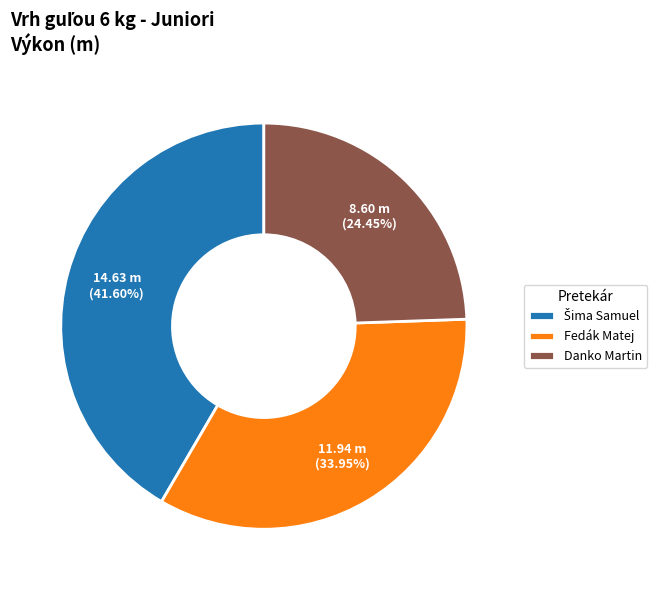

To the nearest percent, what portion does Fedák Matej represent?

34%